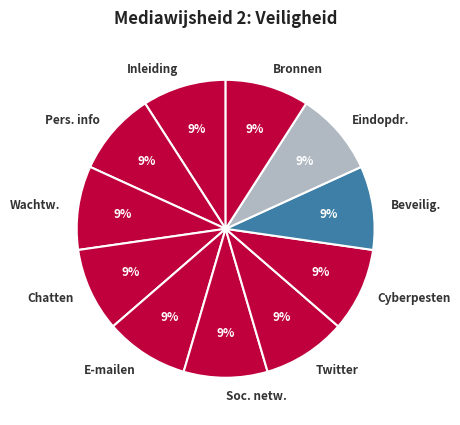

How many segments does this pie chart have?

11